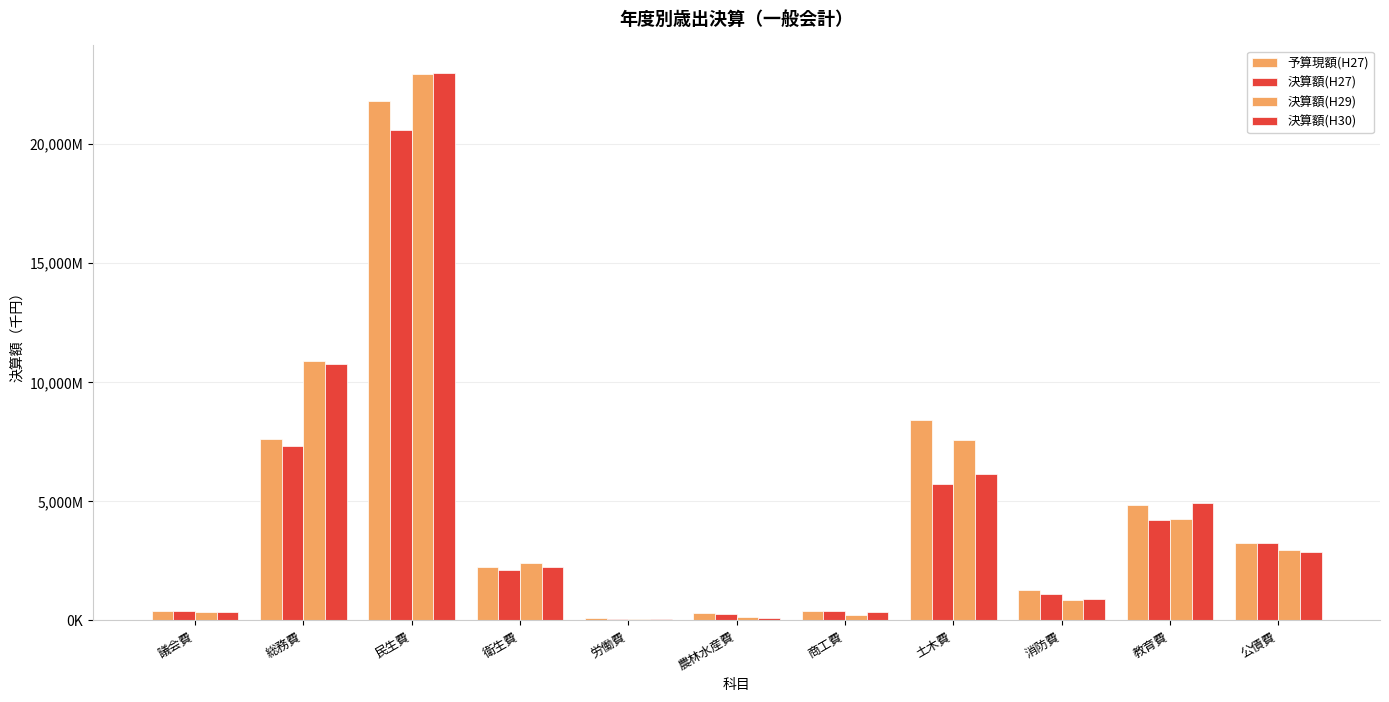

Are the bars horizontal?

No